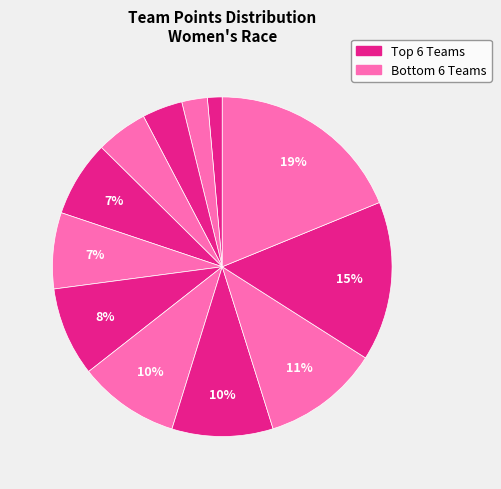

How many segments does this pie chart have?

12